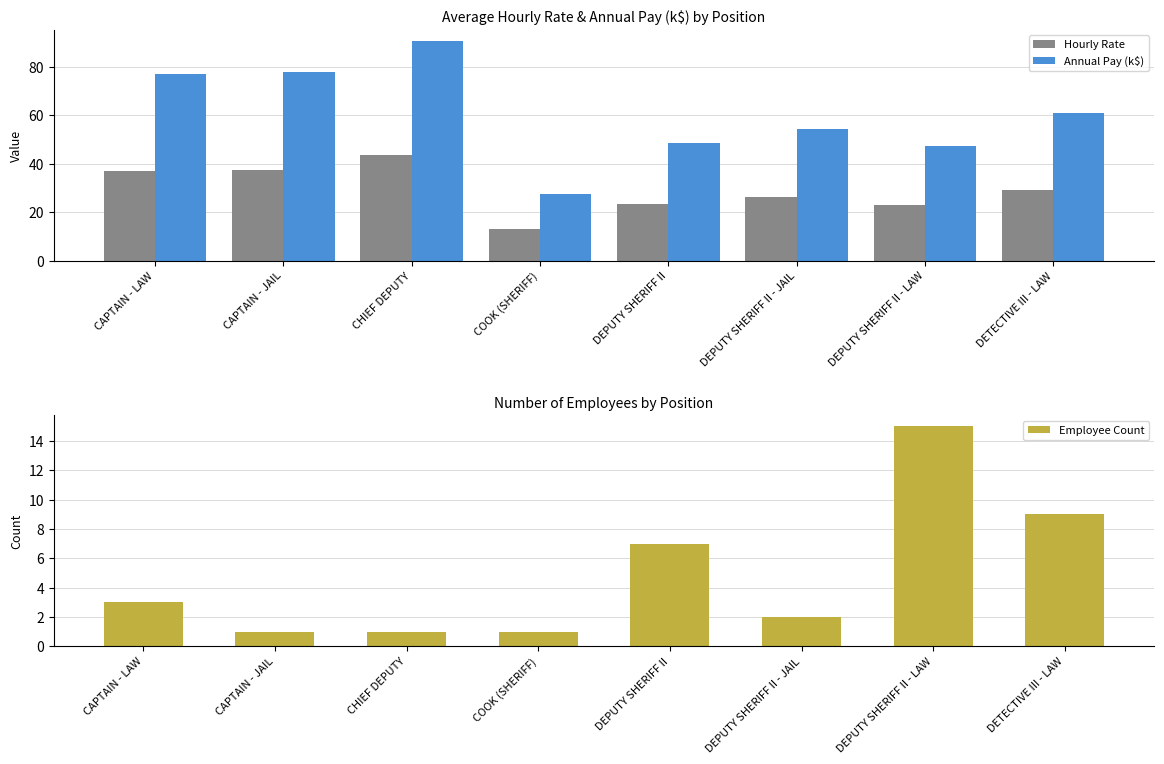

Between CAPTAIN - LAW and CAPTAIN - JAIL, which is larger?

CAPTAIN - JAIL